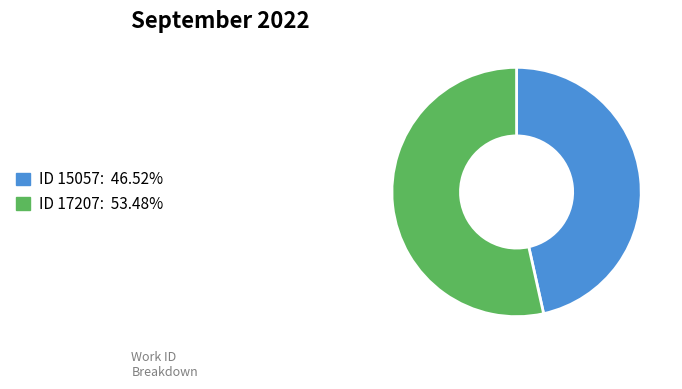

Does any single category account for the majority?

Yes